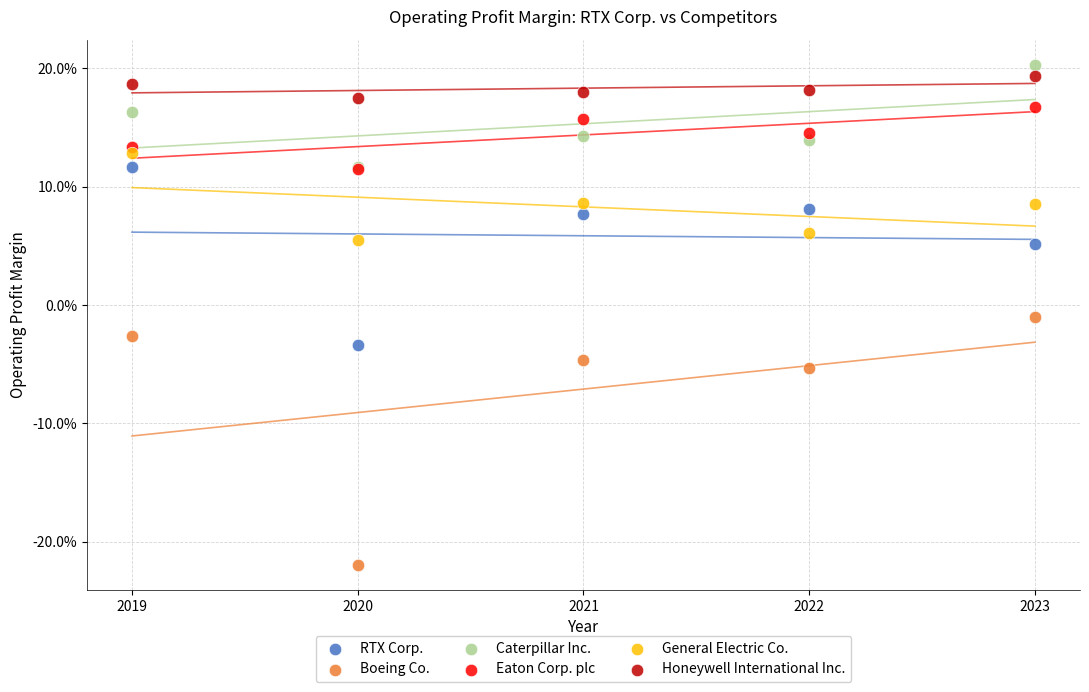

What are all the series names shown in the legend?

RTX Corp., Boeing Co., Caterpillar Inc., Eaton Corp. plc, General Electric Co., Honeywell International Inc.